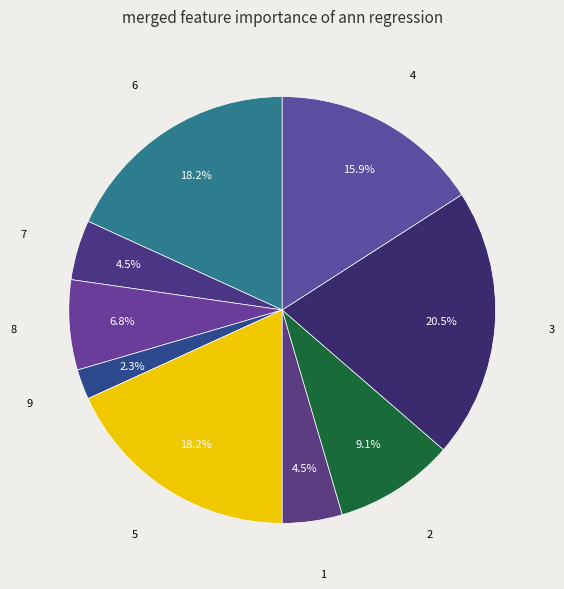

How many segments does this pie chart have?

9